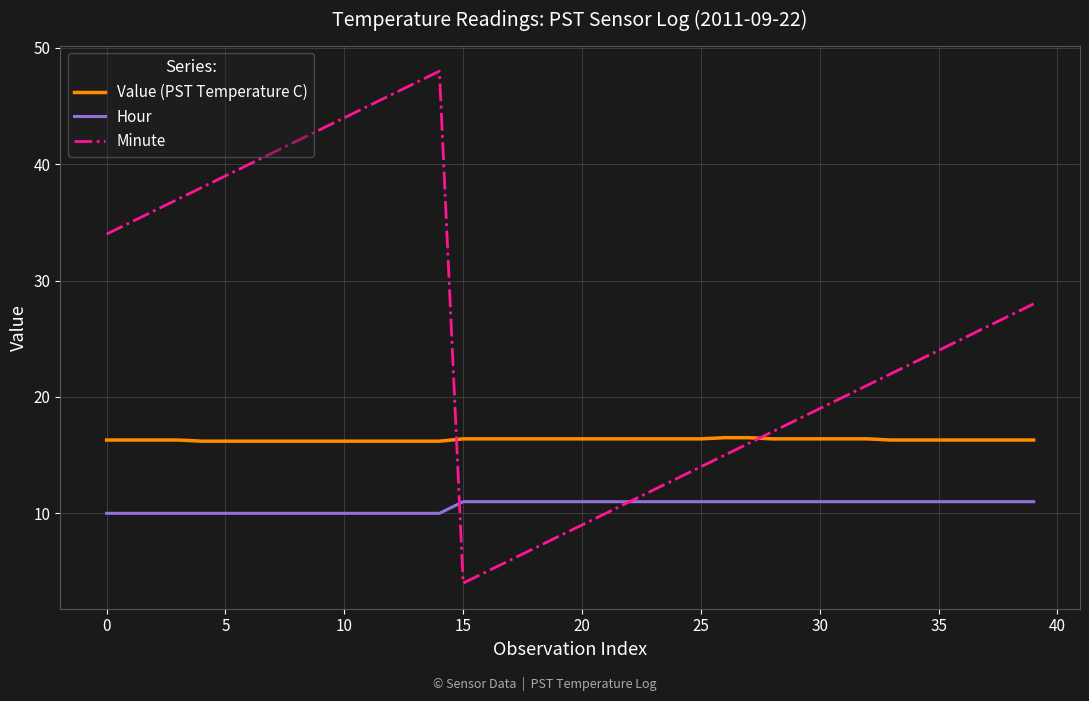

True or false: Hour and Value (PST Temperature C) intersect in this chart.

False